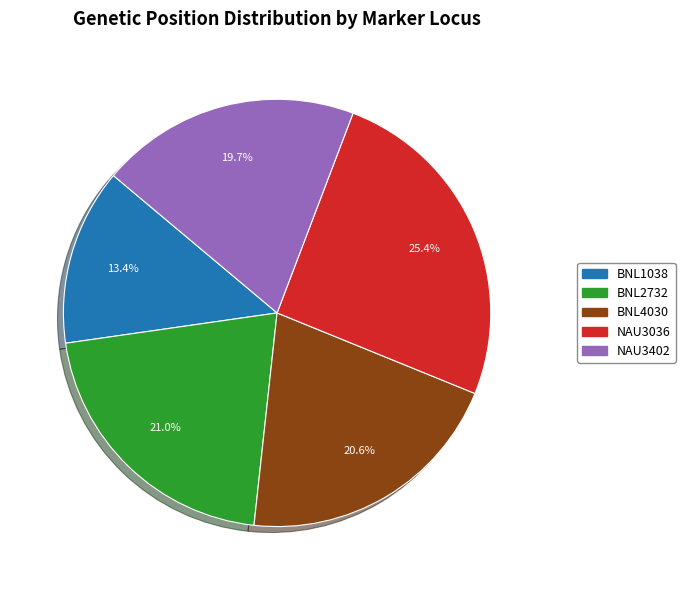

How many slices are in this pie chart?

5